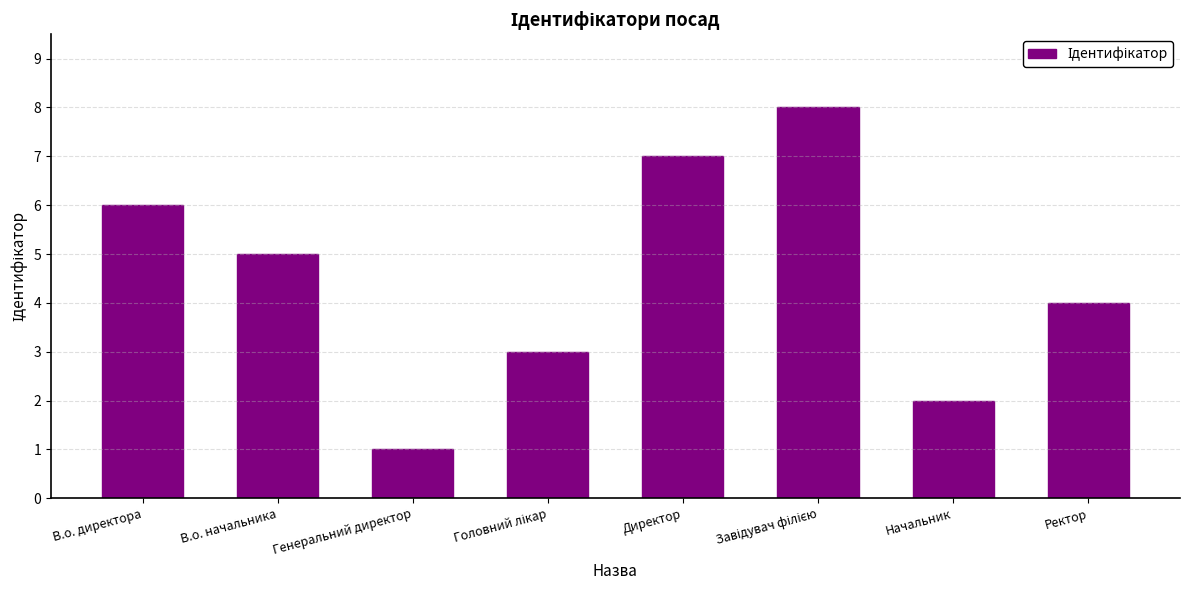

What is the sum of all values?

36